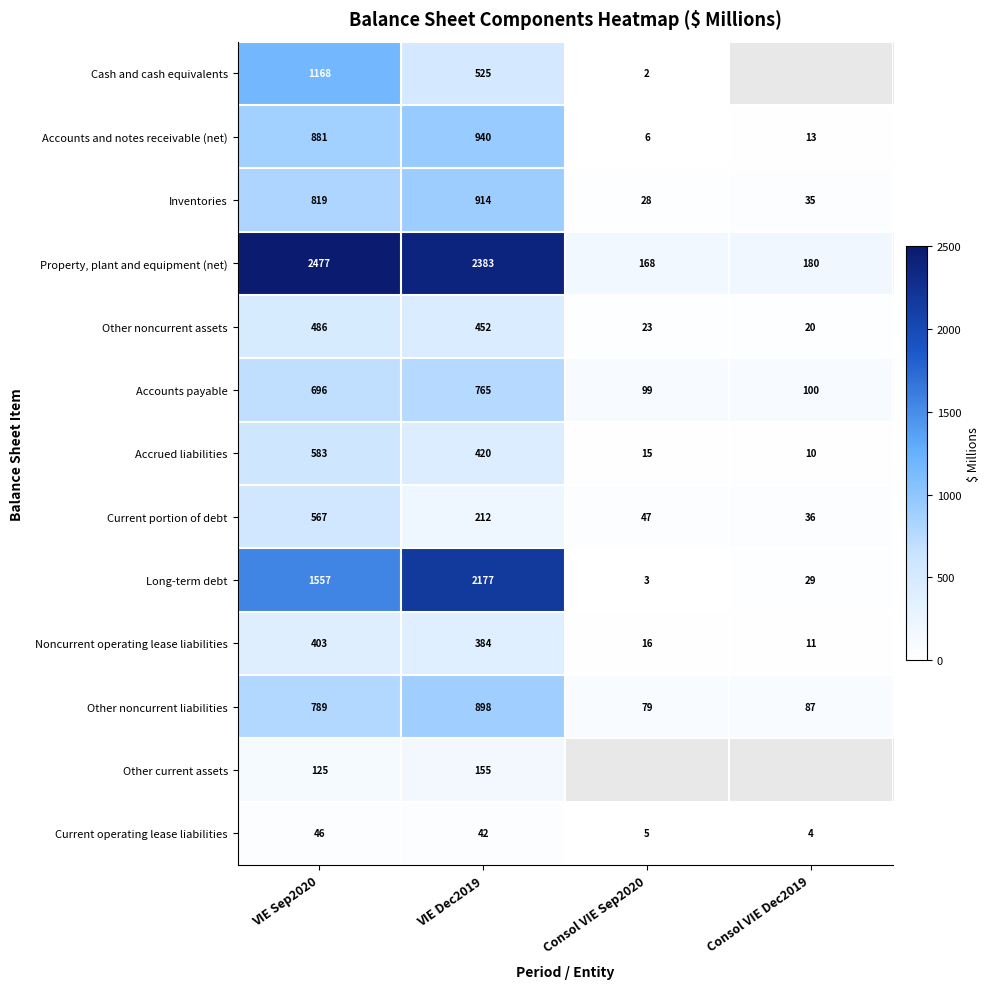

At which category is the sum across all series the highest?

VIE Sep2020